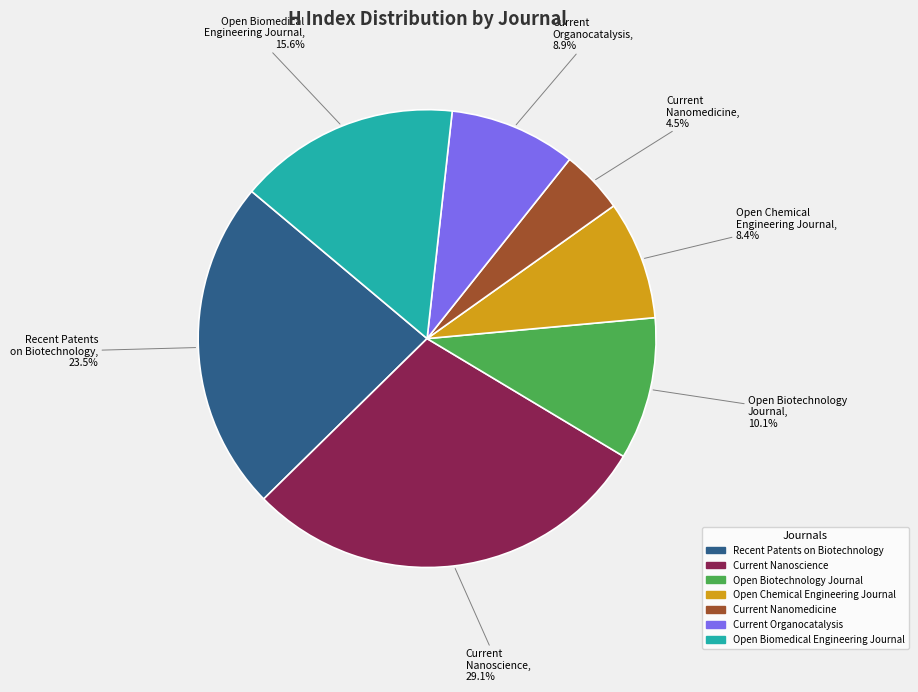

Which slice is the largest?

Current Nanoscience